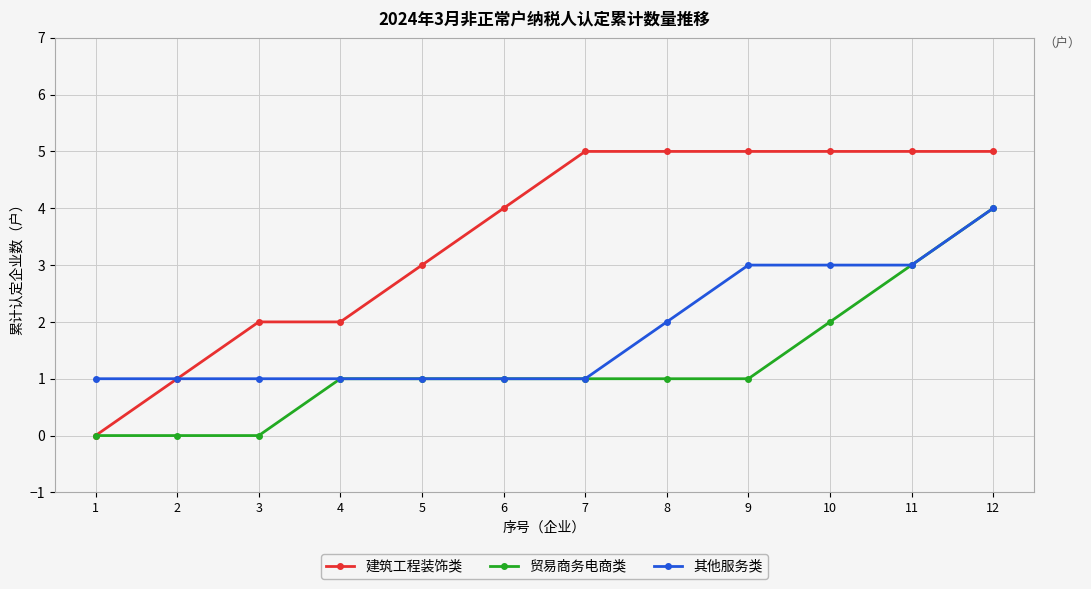

At 10, list the series in order from largest to smallest.

建筑工程装饰类, 其他服务类, 贸易商务电商类